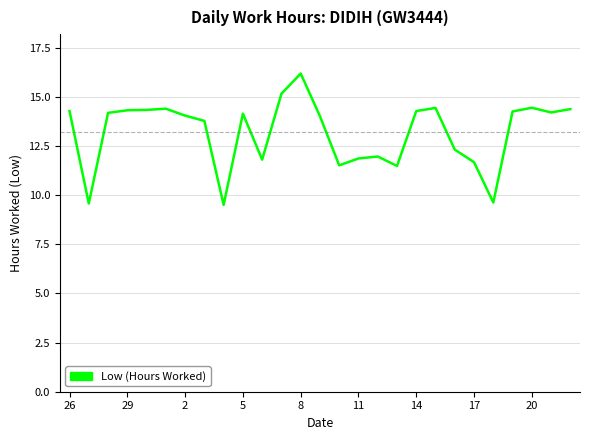

What is the greatest value displayed?

16.2